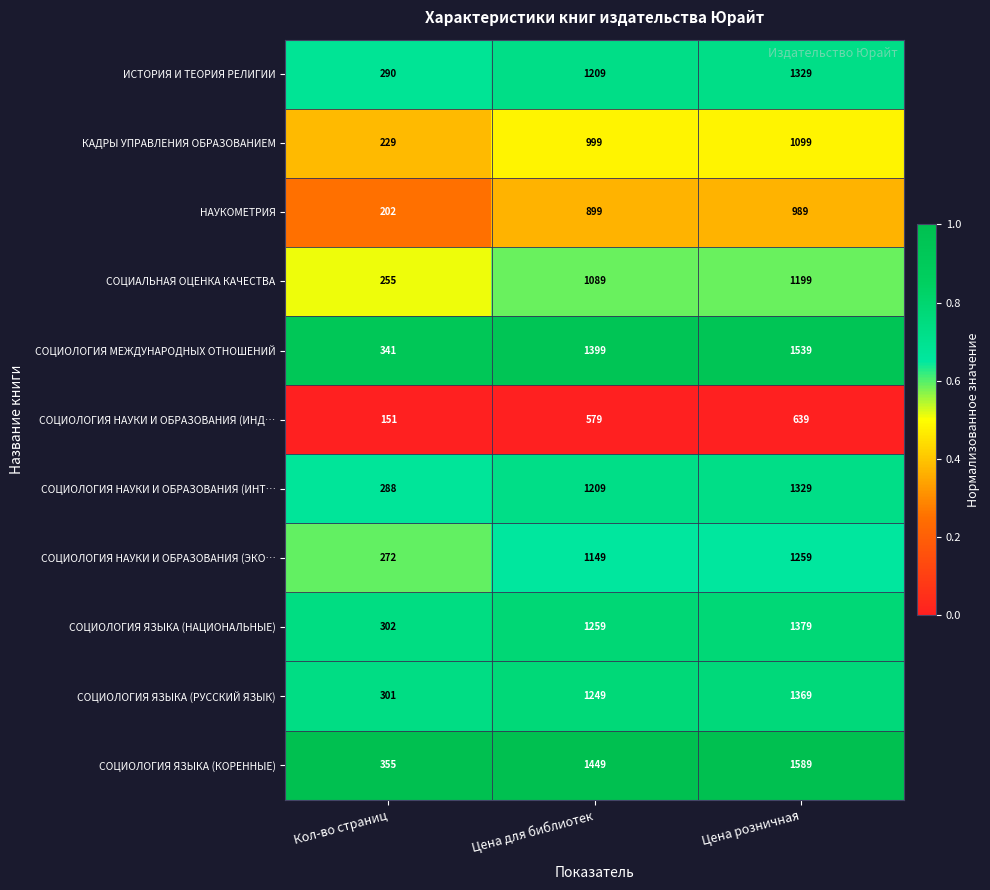

Count the СОЦИОЛОГИЯ ЯЗЫКА (РУССКИЙ ЯЗЫК) values in the range 301 to 1369.

3